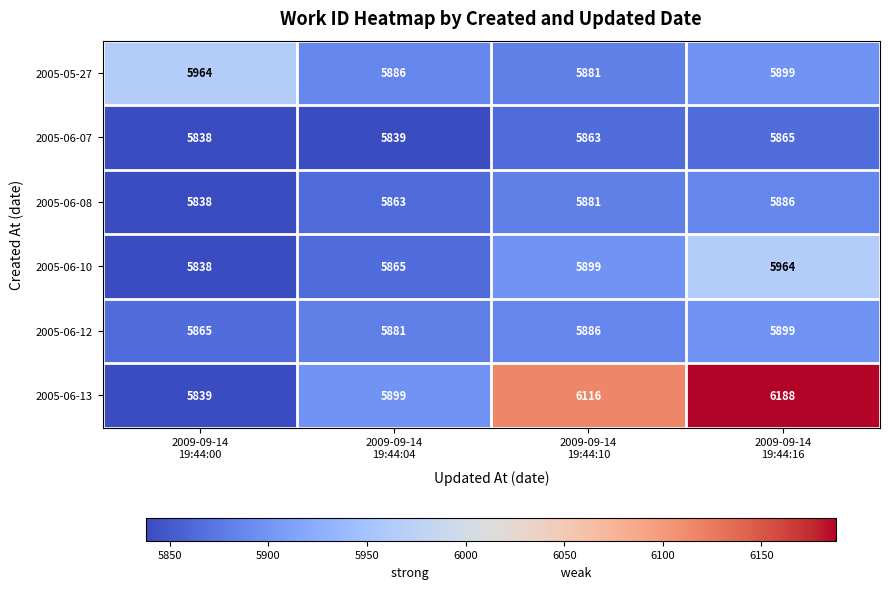

Which series has the largest range (max minus min)?

2005-06-13